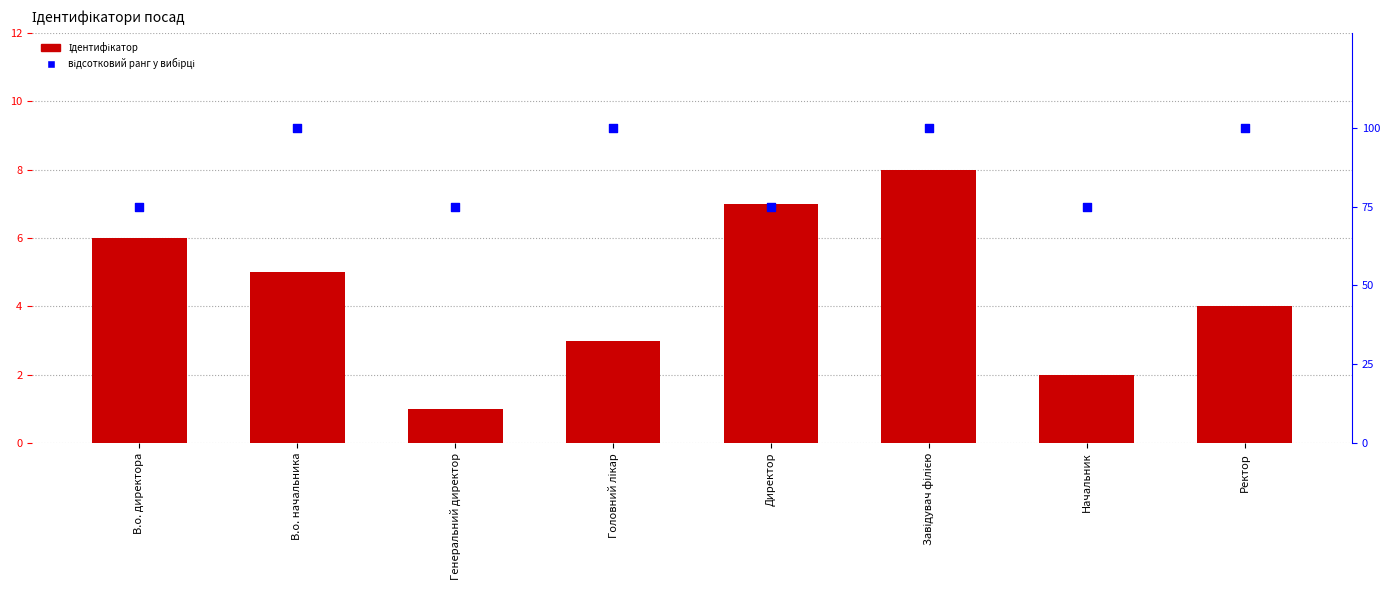

Is the value of відсотковий ранг у вибірці at Головний лікар greater than the value of Ідентифікатор at Генеральний директор?

Yes